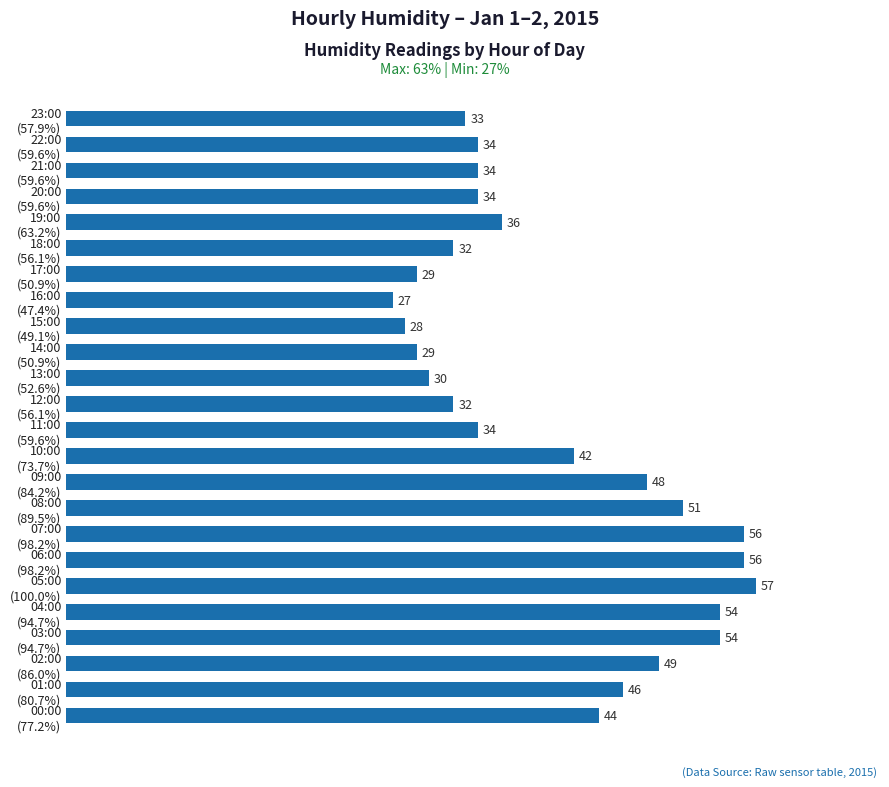

What is the average value?

40